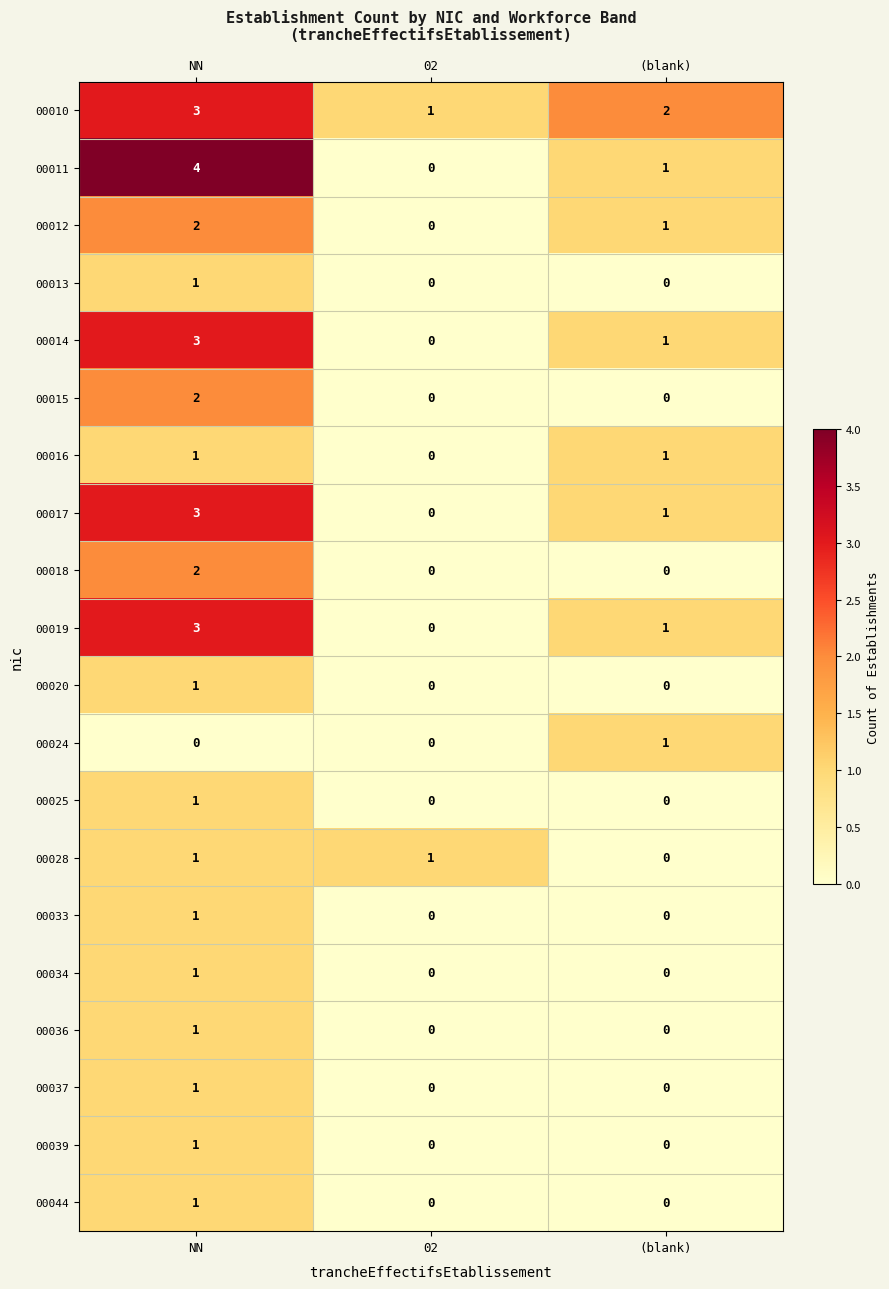

List the labels in order of 00010 value, largest first.

NN, (blank), 02